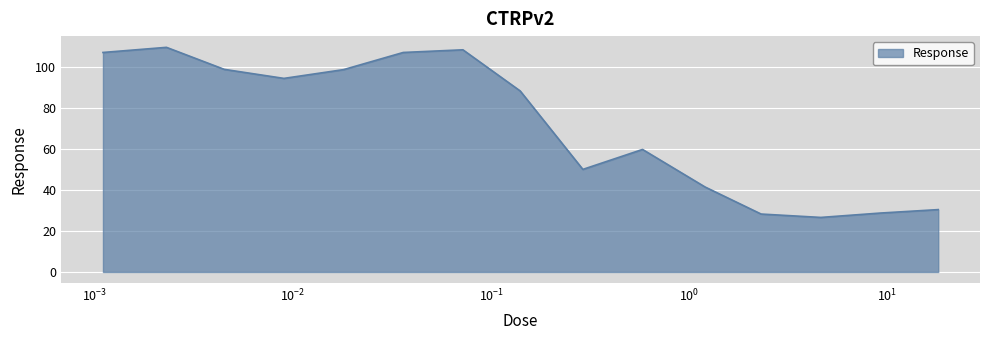

What is the greatest value displayed?

109.7